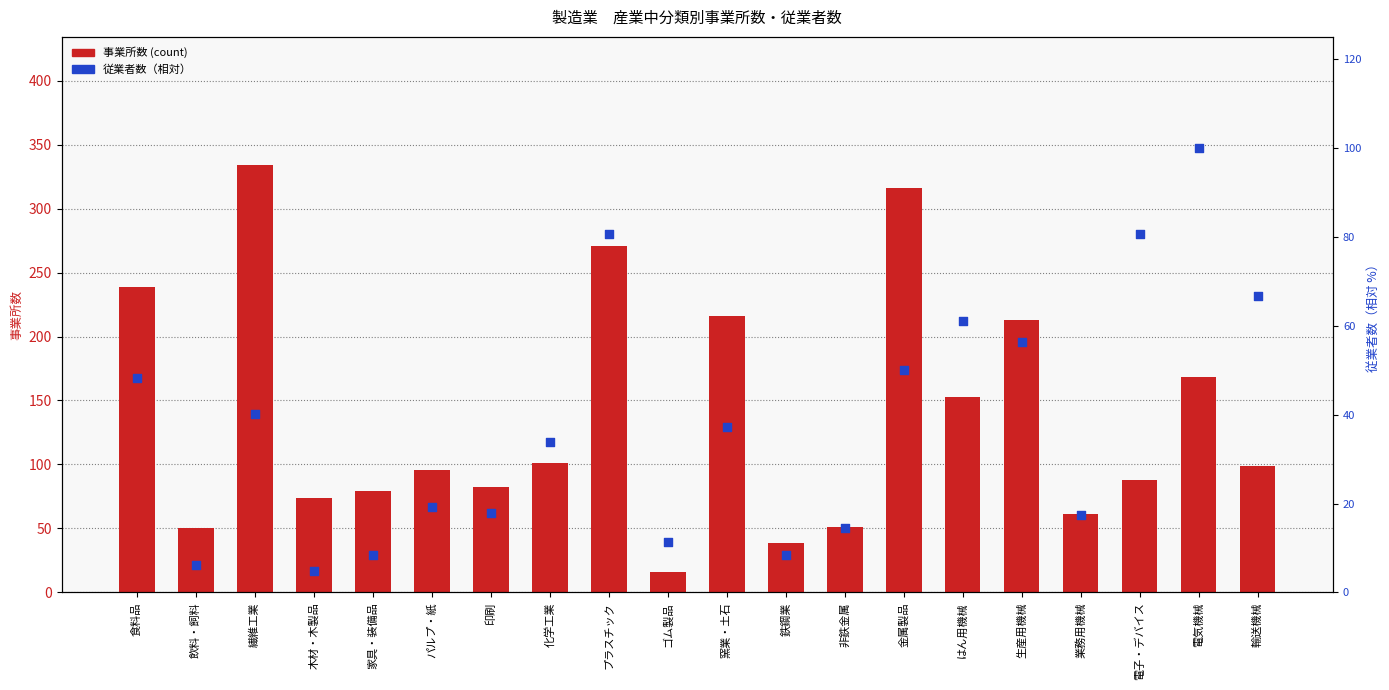

Is the value of 従業者数 (relative %) at 繊維工業 greater than the value of 事業所数 (count) at 印刷?

No